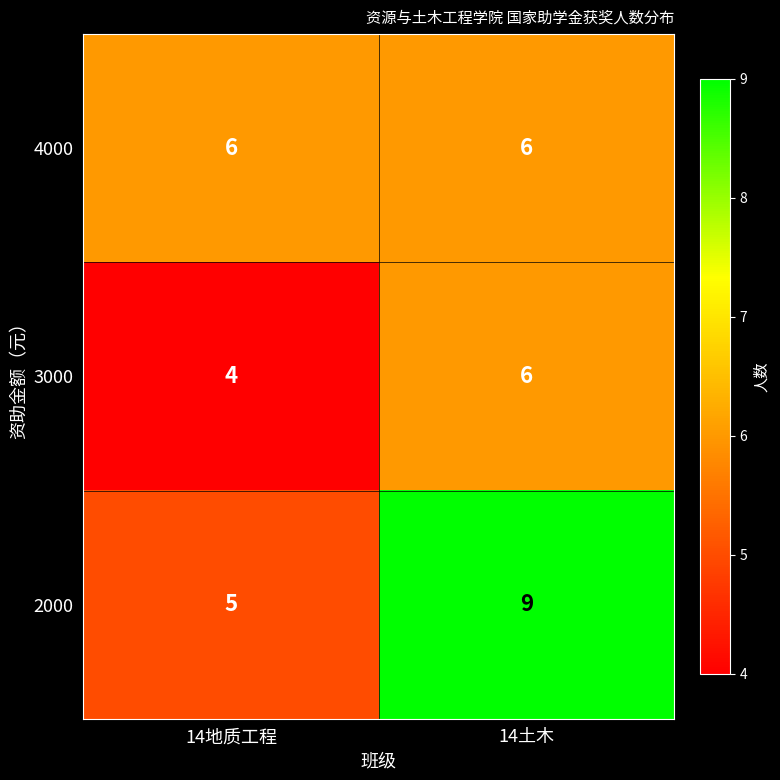

Reading left to right, transcribe all the data shown in this chart.

4000: 6	6
3000: 4	6
2000: 5	9